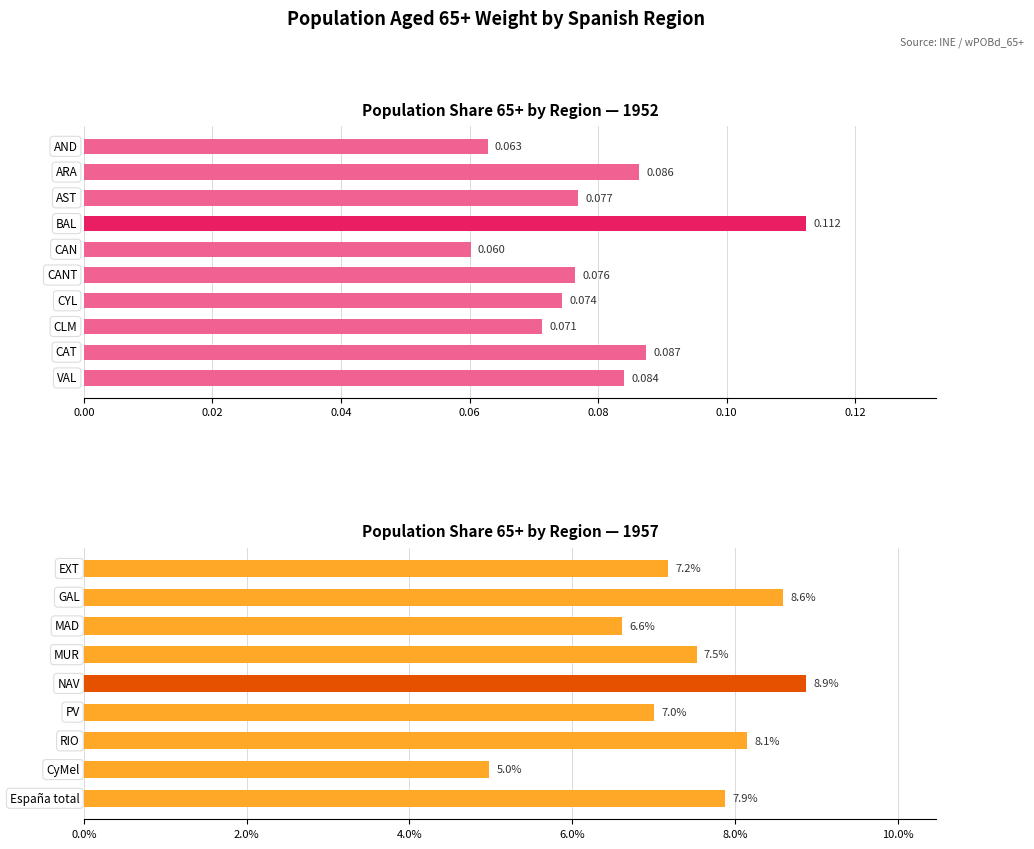

Between 5 and 16, which series saw the biggest shift?

1957